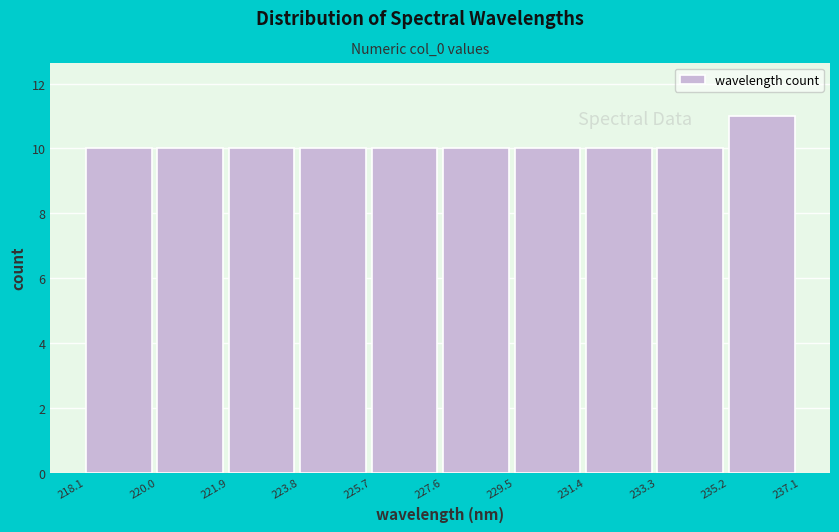

Reading left to right, transcribe this chart: for each bar, give the range it covers on the x-axis and its height. The values are not printed on the chart, so give them approximately, as read against the axis.

218.1 to 220.0: 10
220.0 to 221.9: 10
221.9 to 223.8: 10
223.8 to 225.7: 10
225.7 to 227.6: 10
227.6 to 229.5: 10
229.5 to 231.4: 10
231.4 to 233.3: 10
233.3 to 235.2: 10
235.2 to 237.1: 11